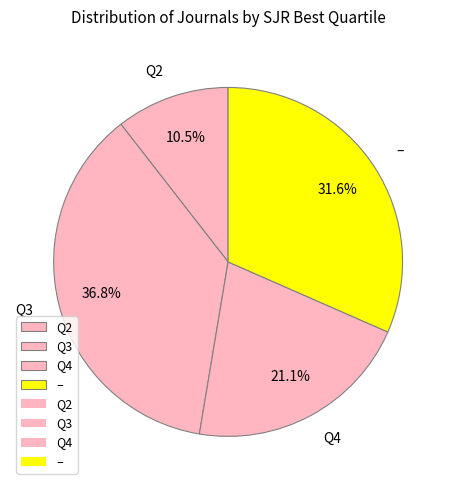

Count the number of slices in the pie.

4